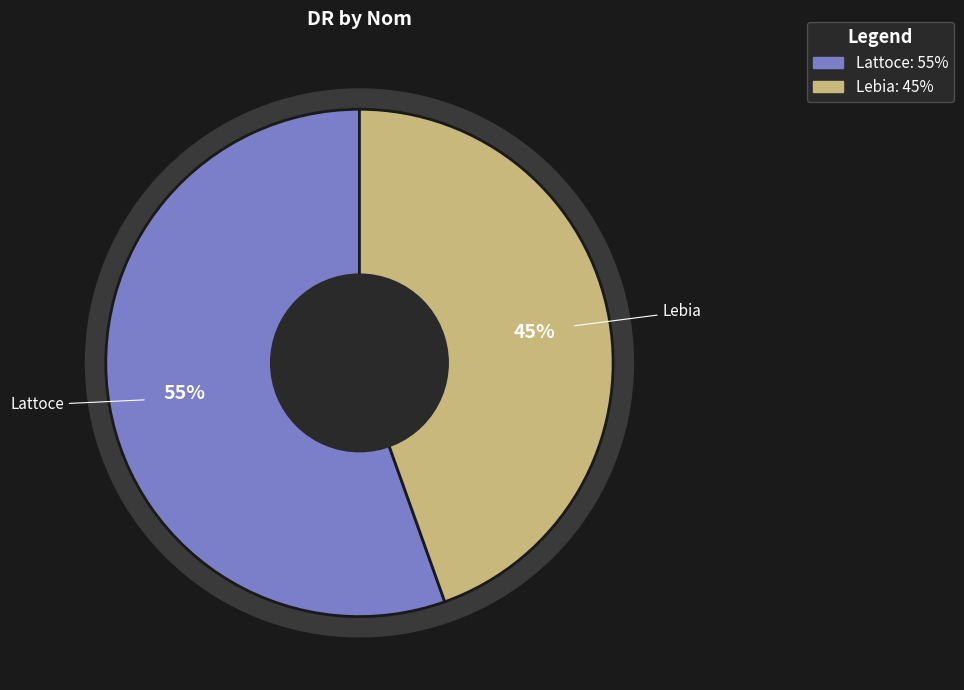

Rank the categories by value from highest to lowest.

Lattoce, Lebia